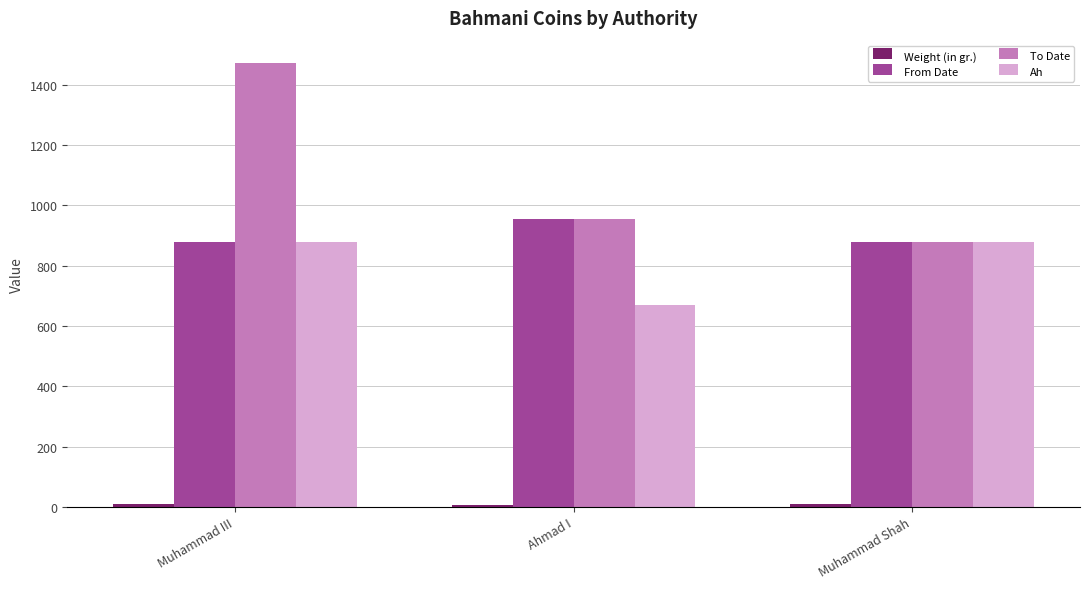

At how many categories does at least one series exceed 103?

3